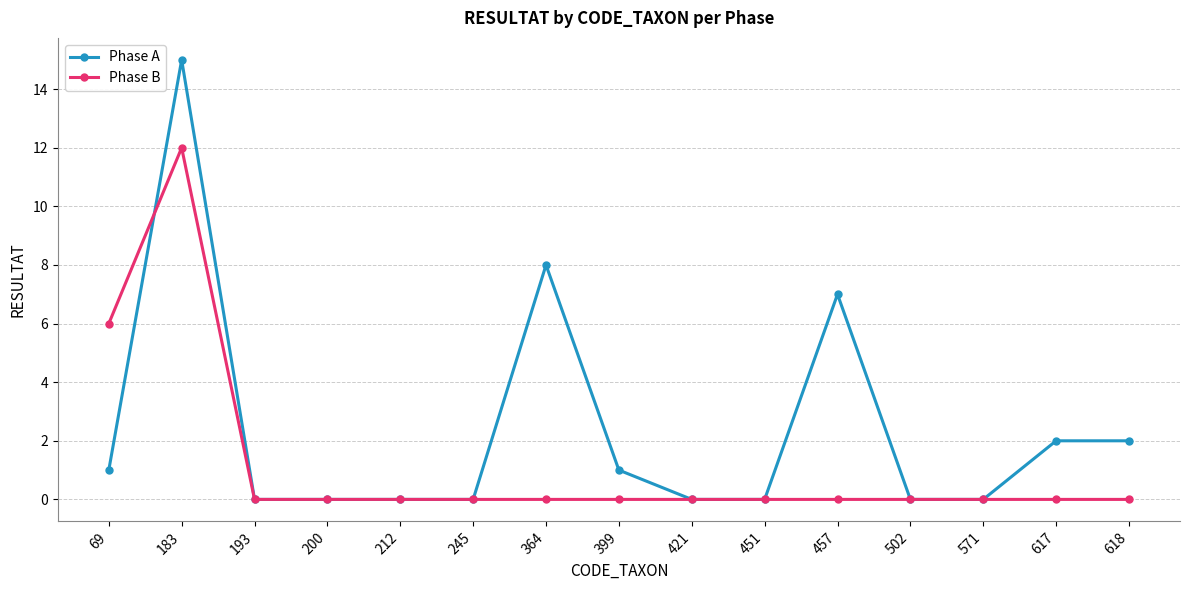

What is the highest value of the Phase B series?

12